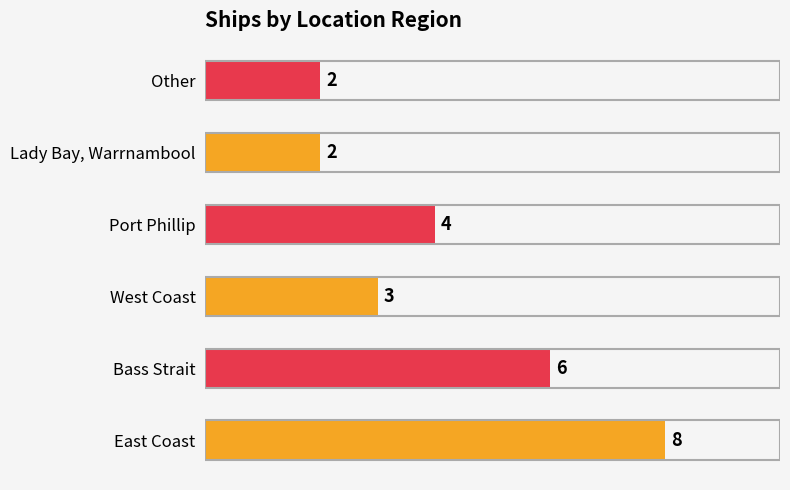

Which has a higher value, West Coast or East Coast?

East Coast